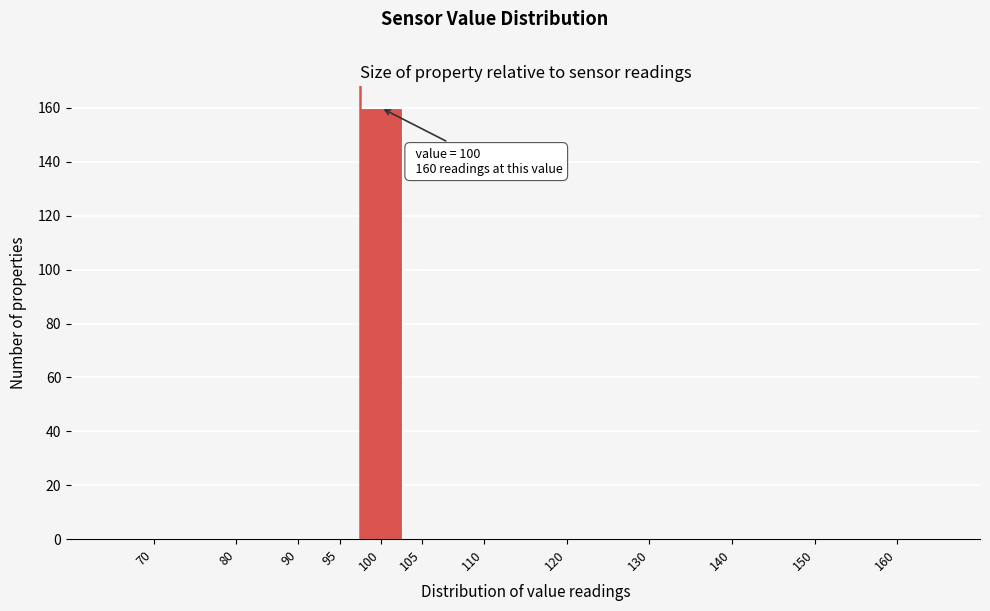

Reading left to right, transcribe all the data shown in this chart.

70=0	80=0	90=0	95=0	100=160	105=0	110=0	120=0	130=0	140=0	150=0	160=0